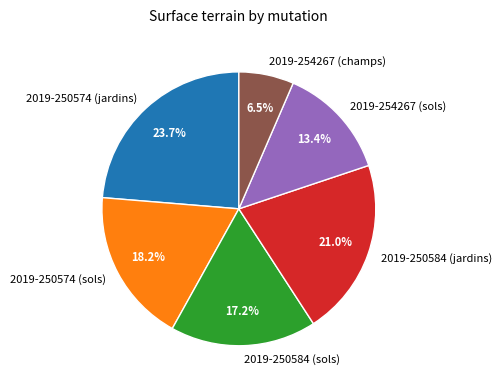

To the nearest percent, what percentage of the pie is 2019-250584 (sols)?

17%